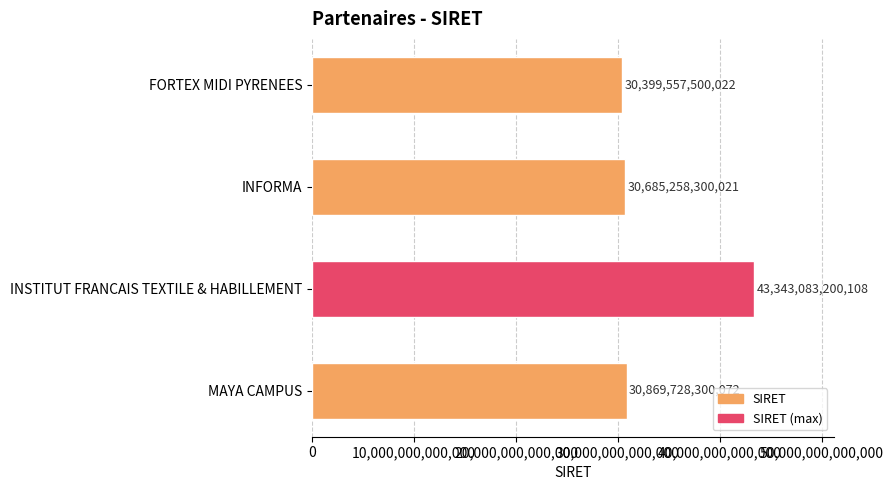

What is the maximum value shown in the chart?

43343083200108